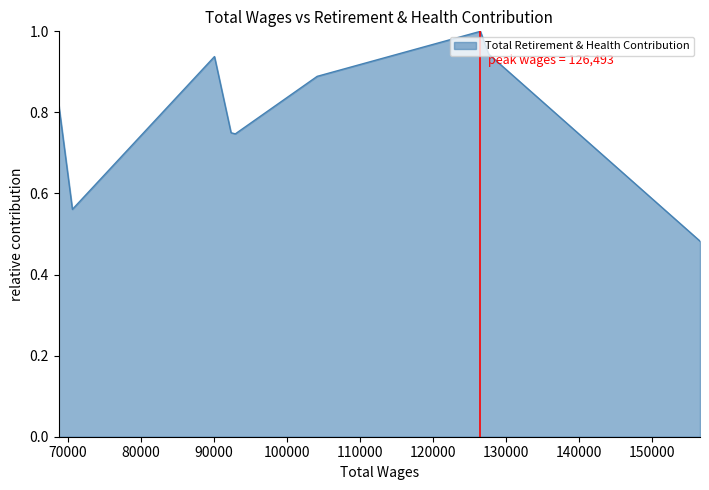

Does the chart display data point markers on the line(s)?

No